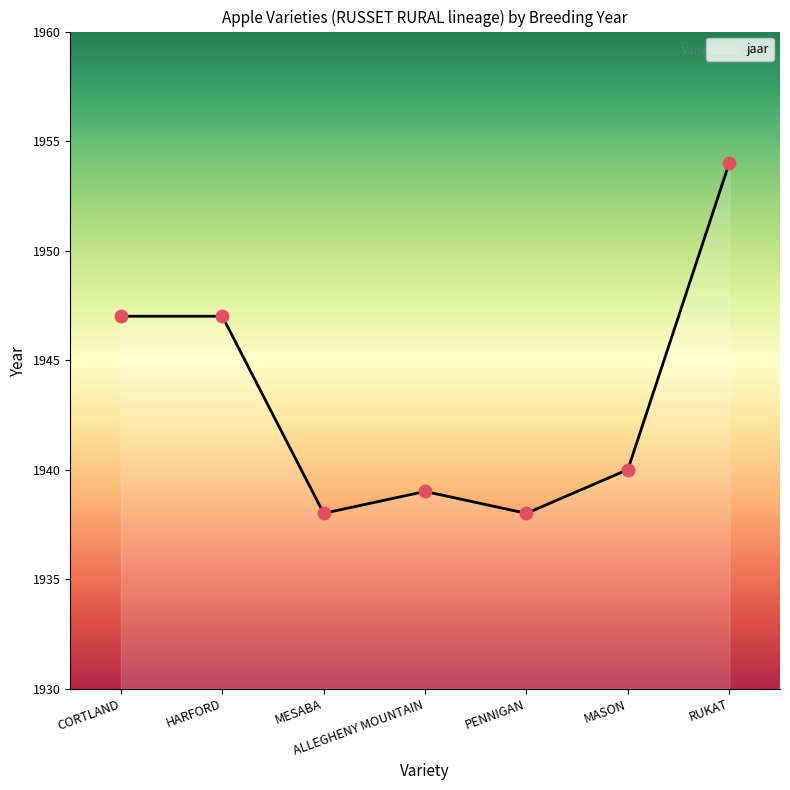

Which has a higher value, MESABA or RUKAT?

RUKAT